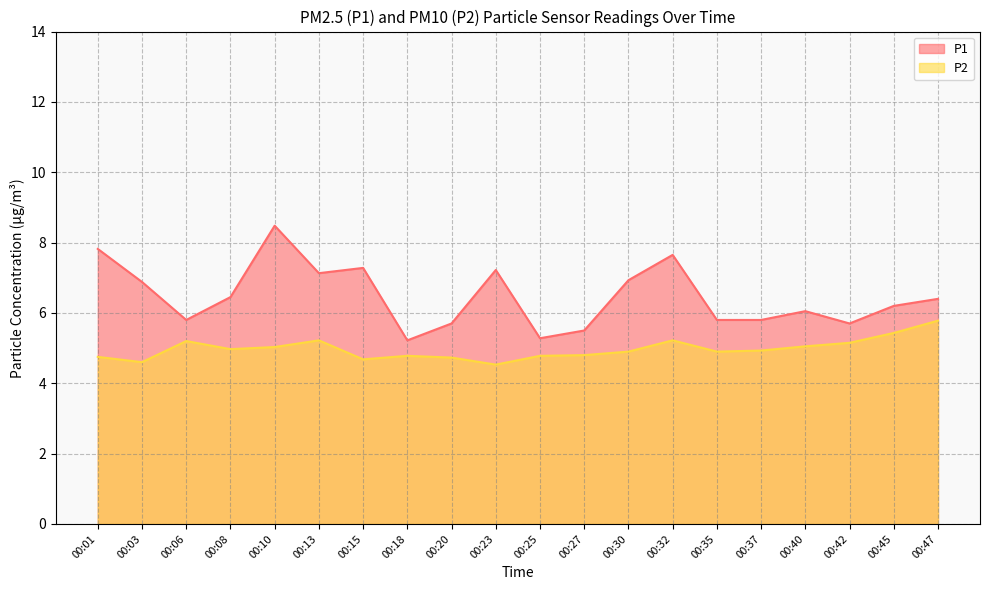

What is the value of the P1 point at the 4th from the left?

6.5